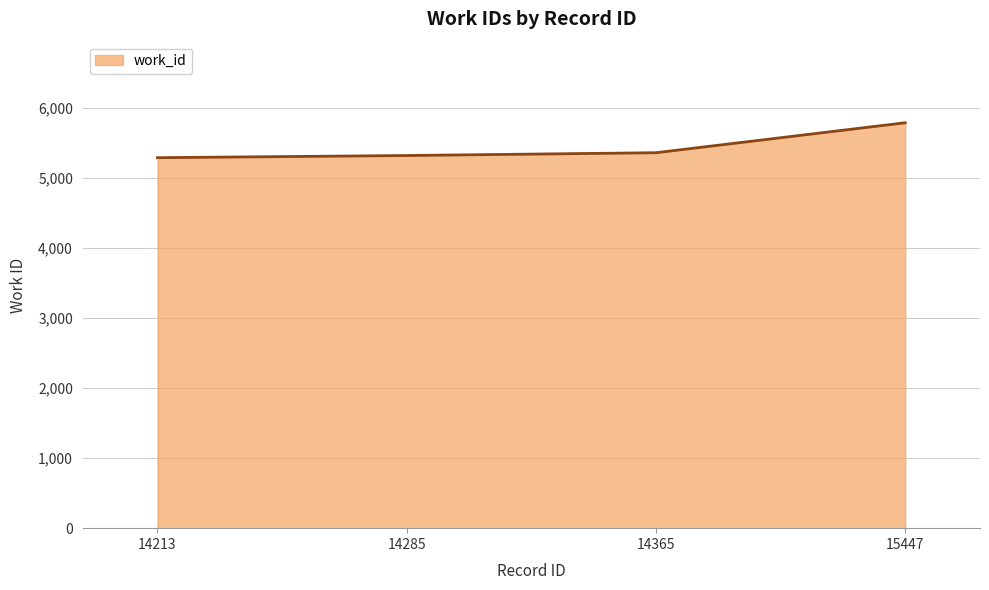

Which category has the highest value across all series?

15447